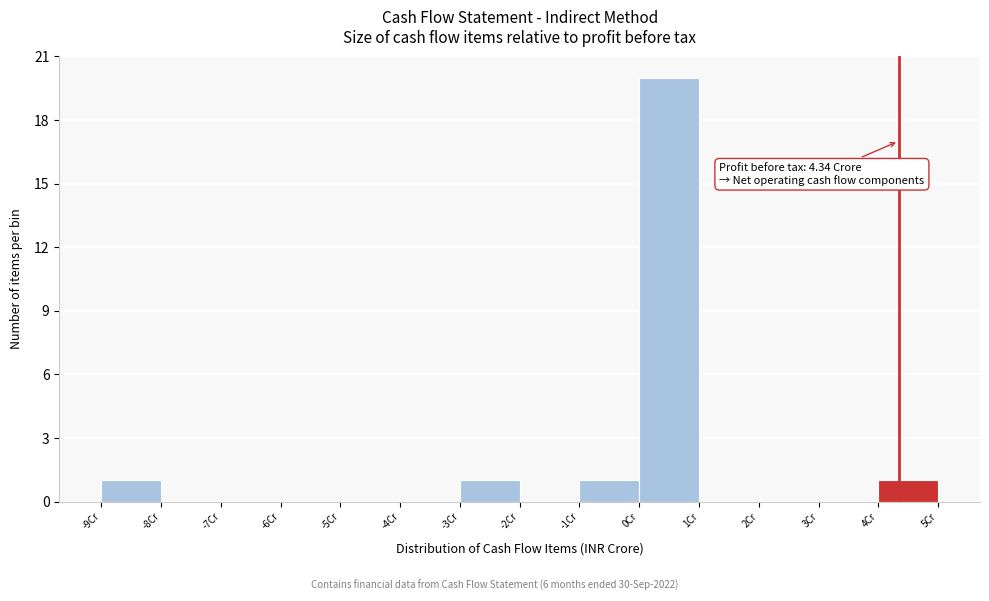

Over which range of the x-axis is the bar tallest?

0 to 1